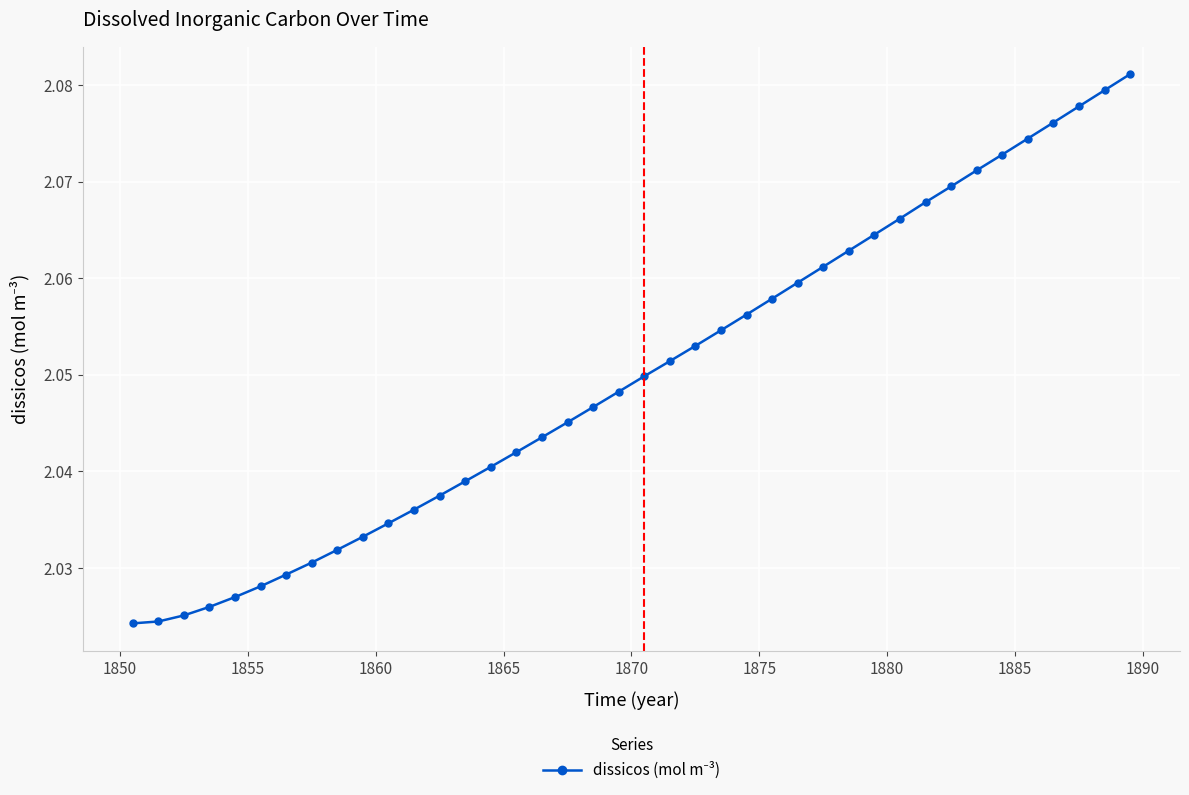

What is the sum of all values?

82.0